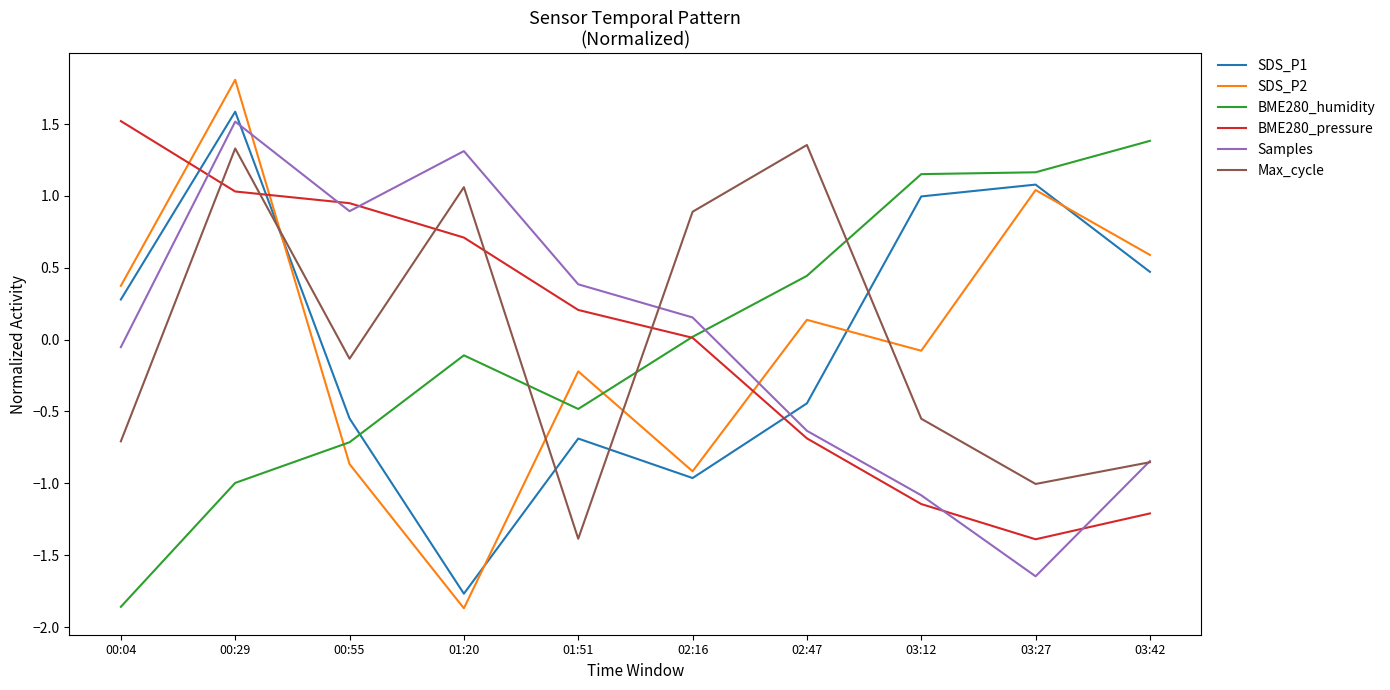

Which series ends up on top after the final intersection of BME280_pressure and BME280_humidity?

BME280_humidity